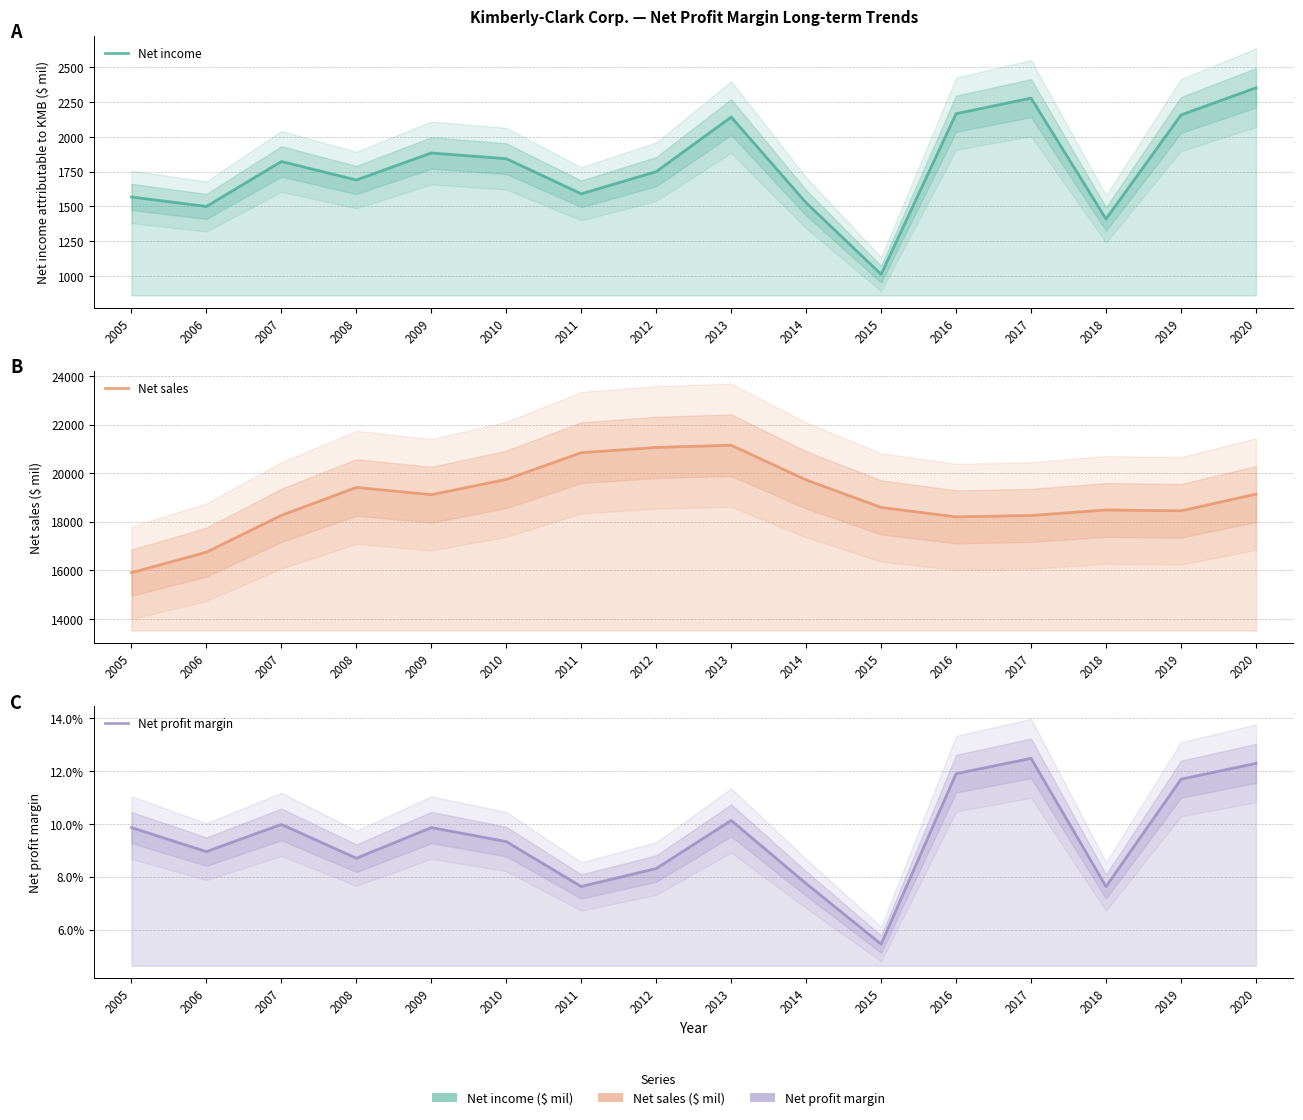

The Net income series shows 1136.6 at 2013. True or false?

False